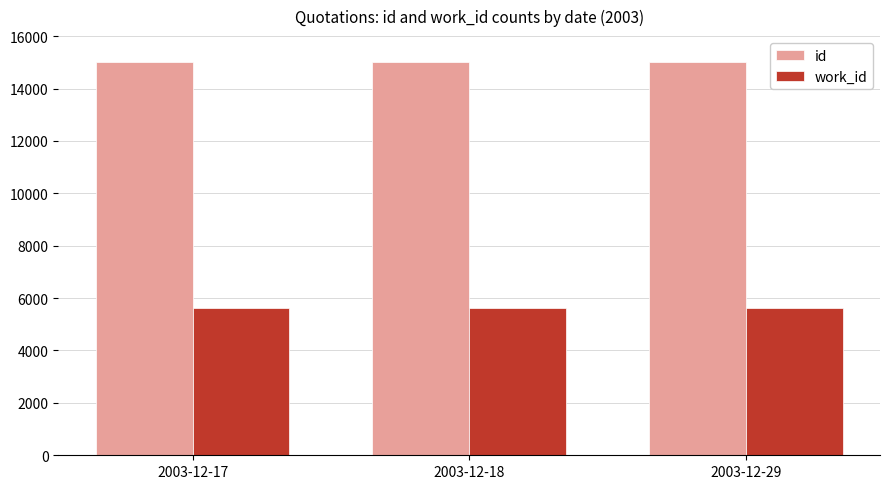

What is the sum of the id values at 2003-12-18 and 2003-12-17?

30019